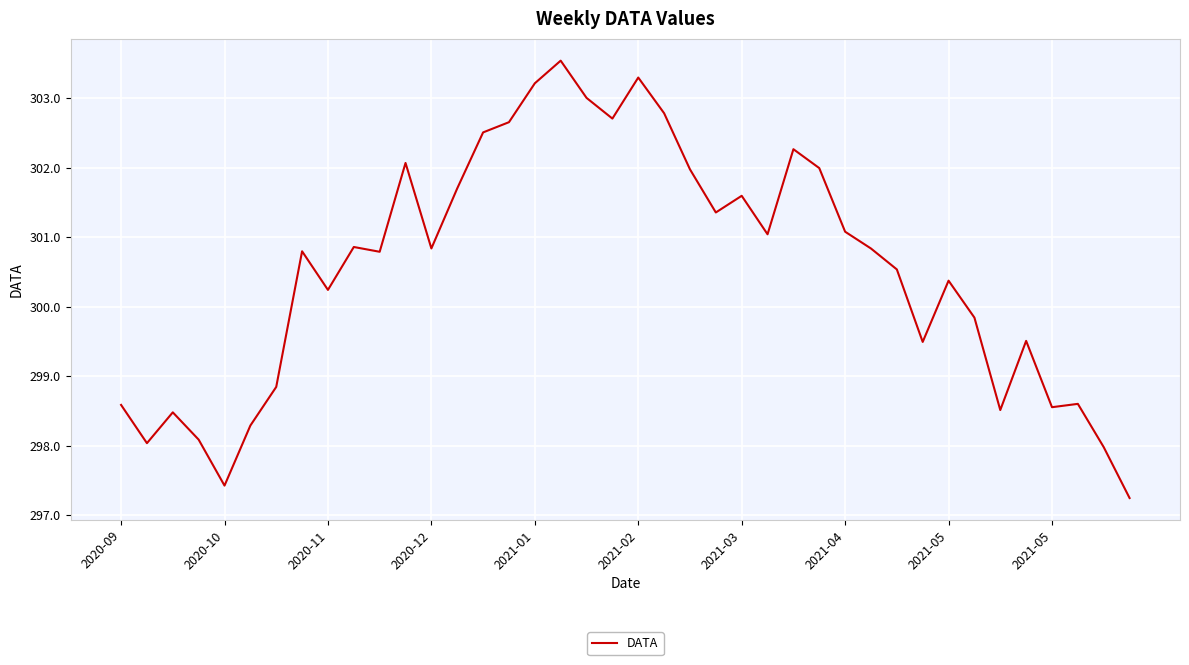

What is the maximum value shown in the chart?

303.5